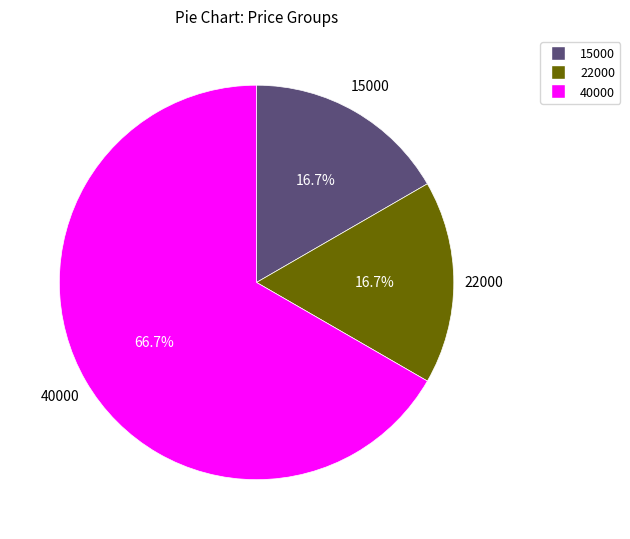

To the nearest percent, what portion does 40000 represent?

67%